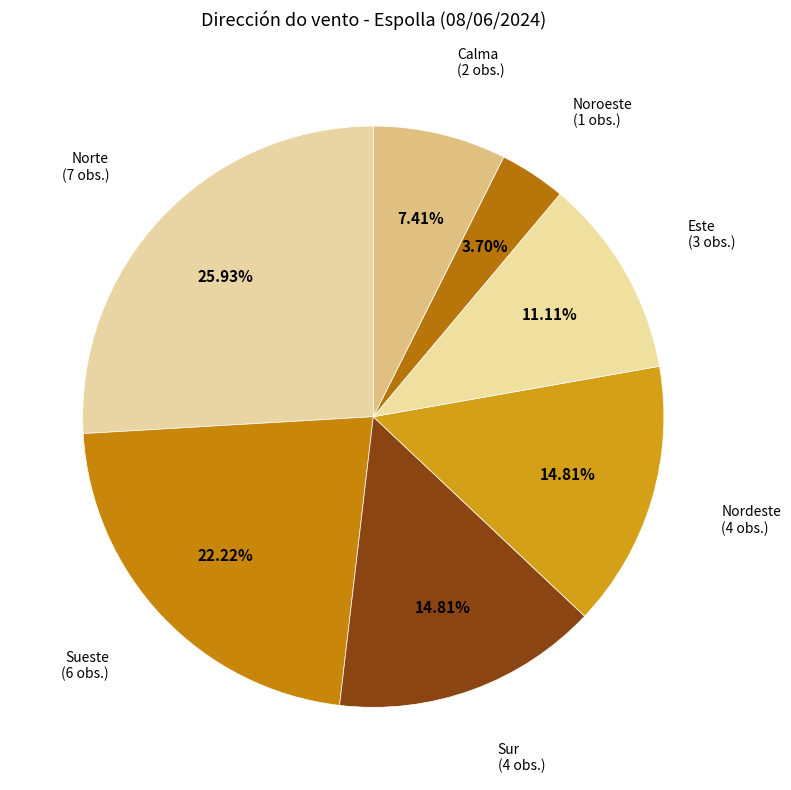

Count the number of slices in the pie.

7